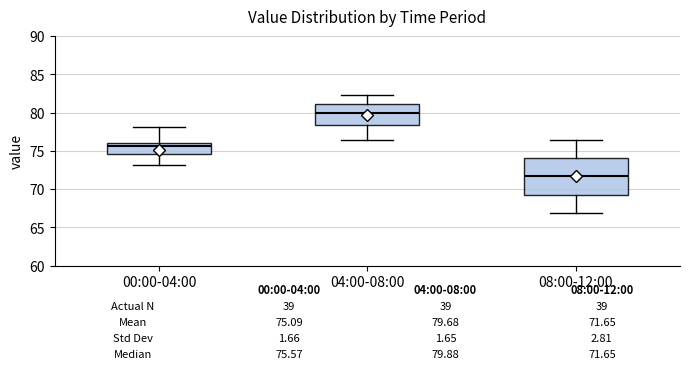

Comparing the boxes themselves (not the whiskers), which one is the tallest?

08:00-12:00